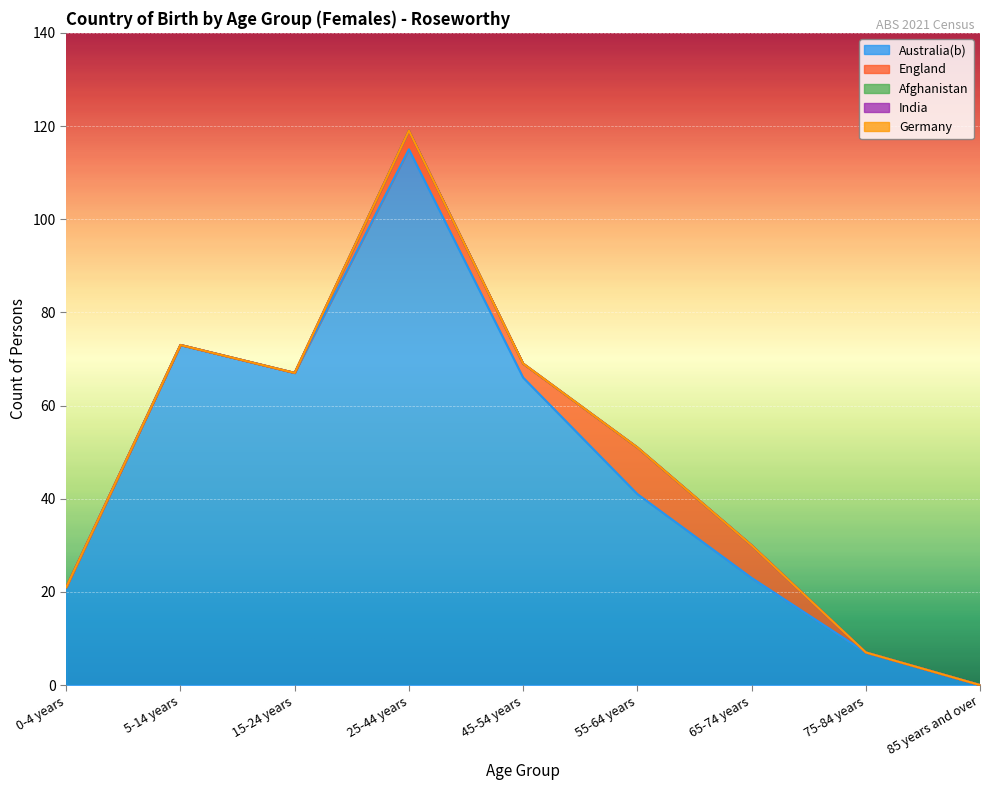

What is the difference between the highest and lowest values at 45-54 years?

66